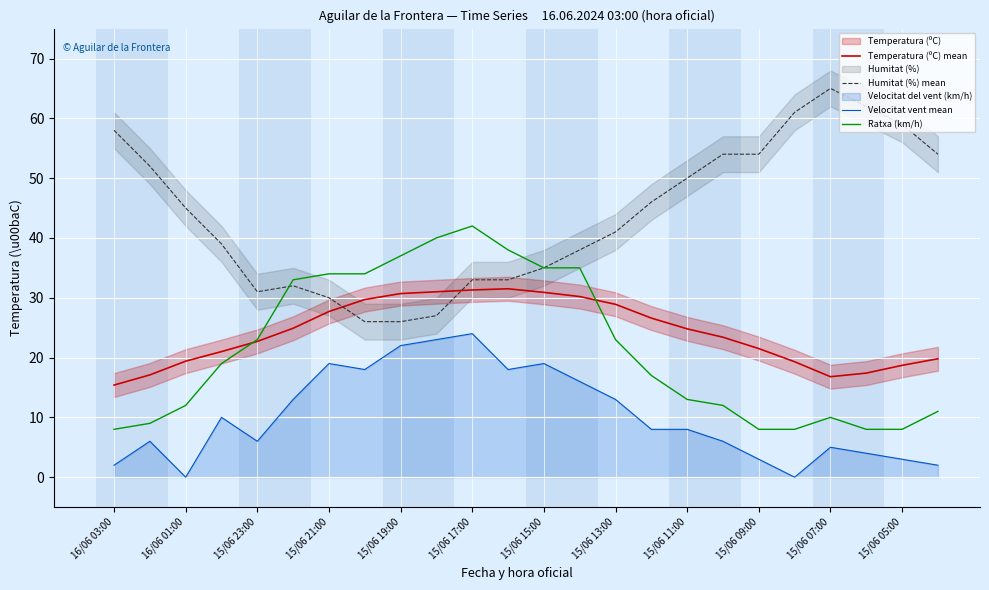

Is this an area chart (filled region under the line)?

No